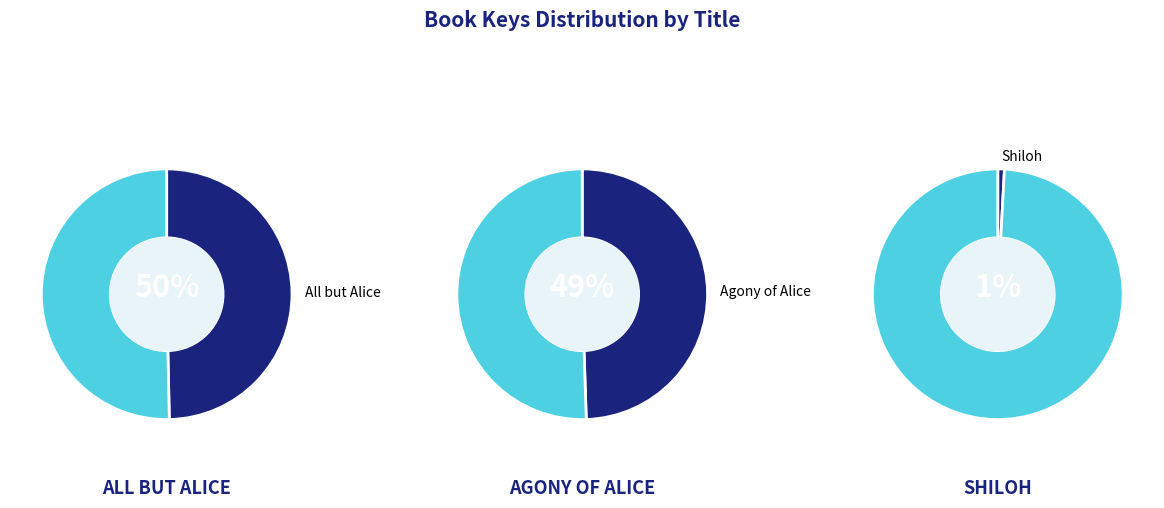

What is the largest slice in the pie chart?

All but Alice (eBook)